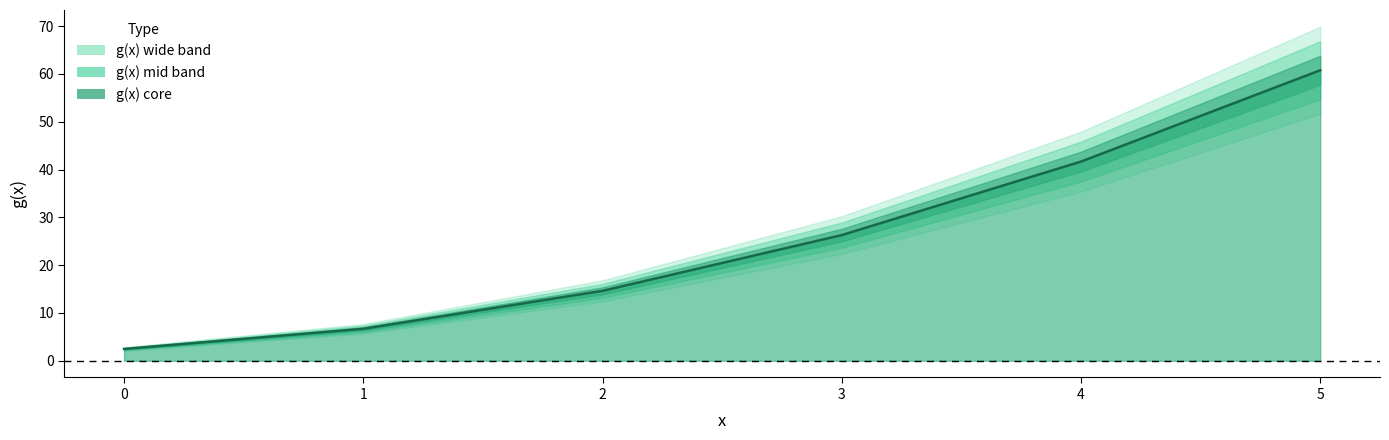

What is the value of the 5th point from the left?

41.7